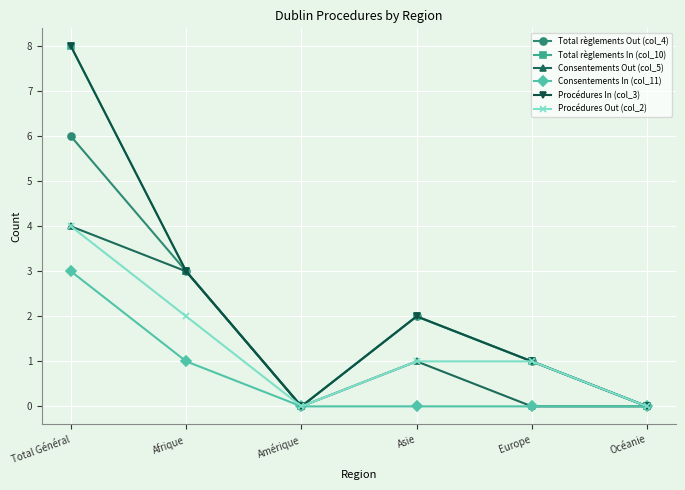

Which series has the widest spread of values?

Total règlements In (col_10)